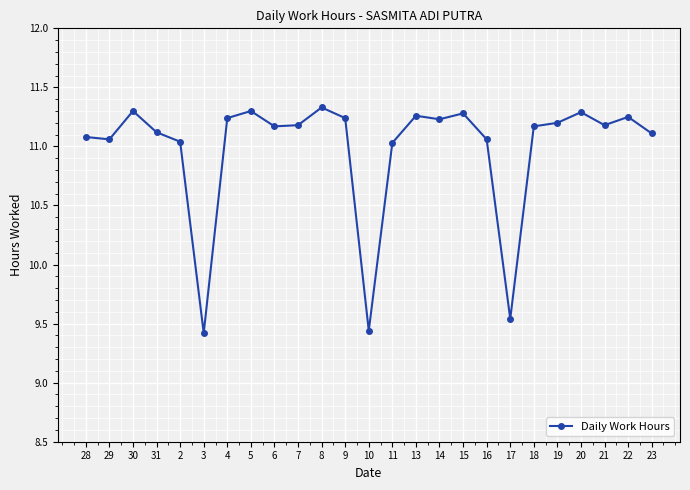

True or false: the data shows 15.4 at 14.

False